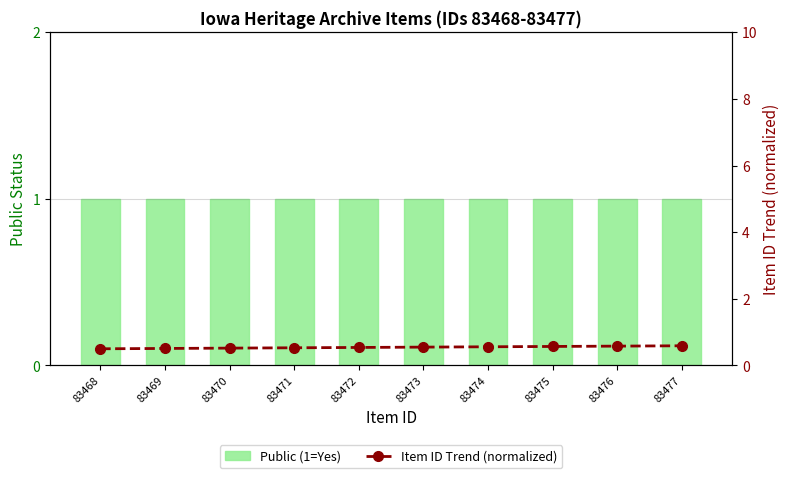

What is the total value across all series at 83473?

1.6